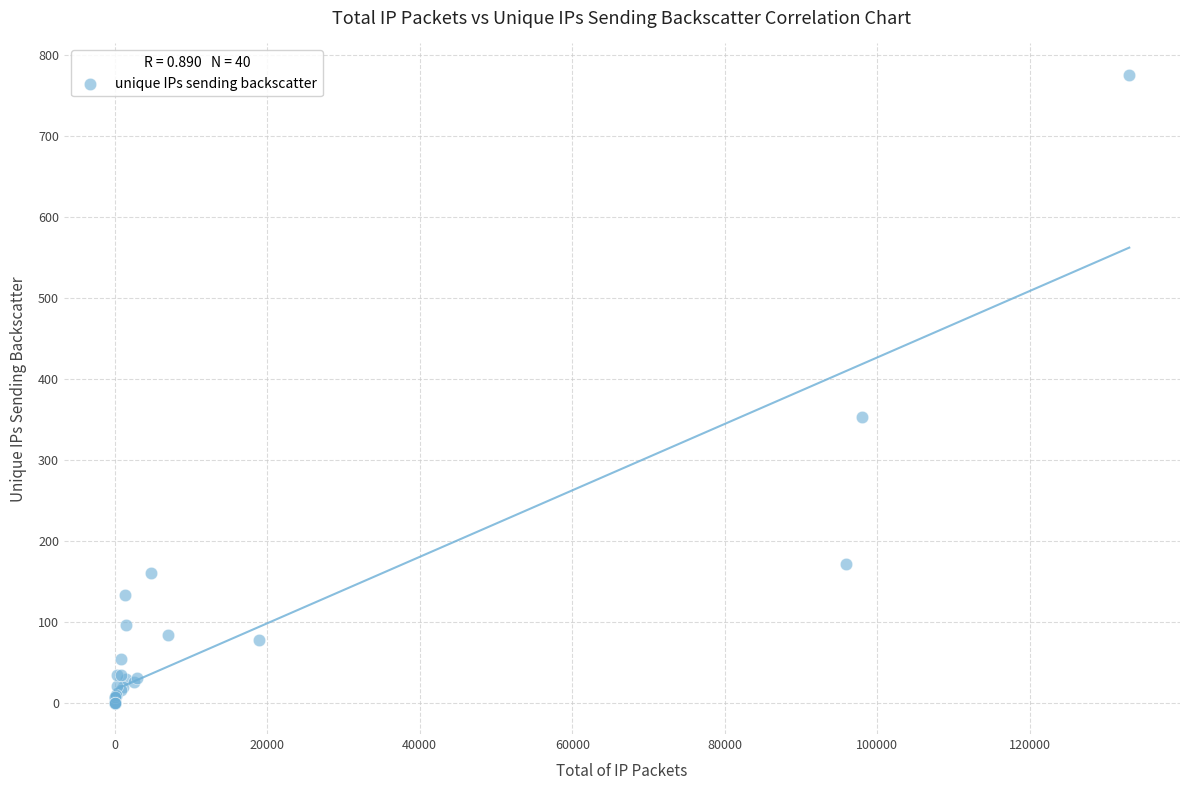

What Y value in the scatter plot is closest to 388?

353